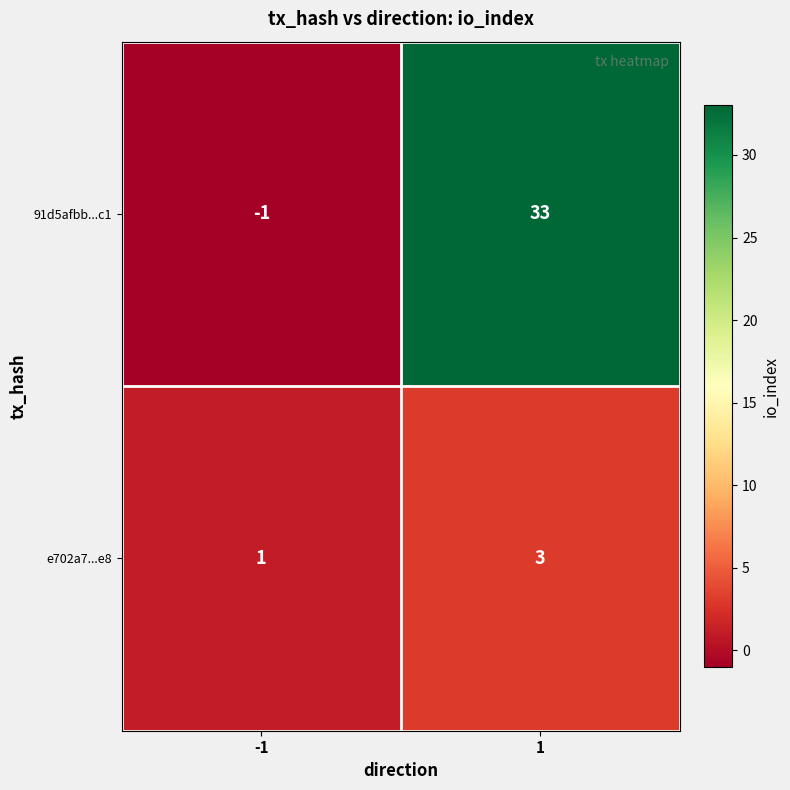

What is the sum of all 91d5afbb...c1 values?

32